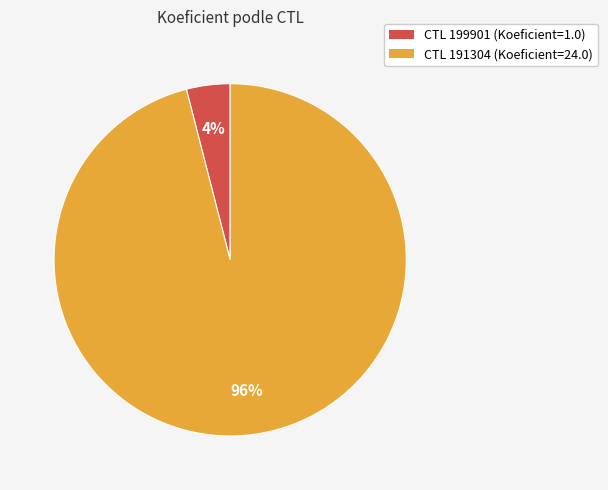

To the nearest percent, what is the average slice percentage?

50%